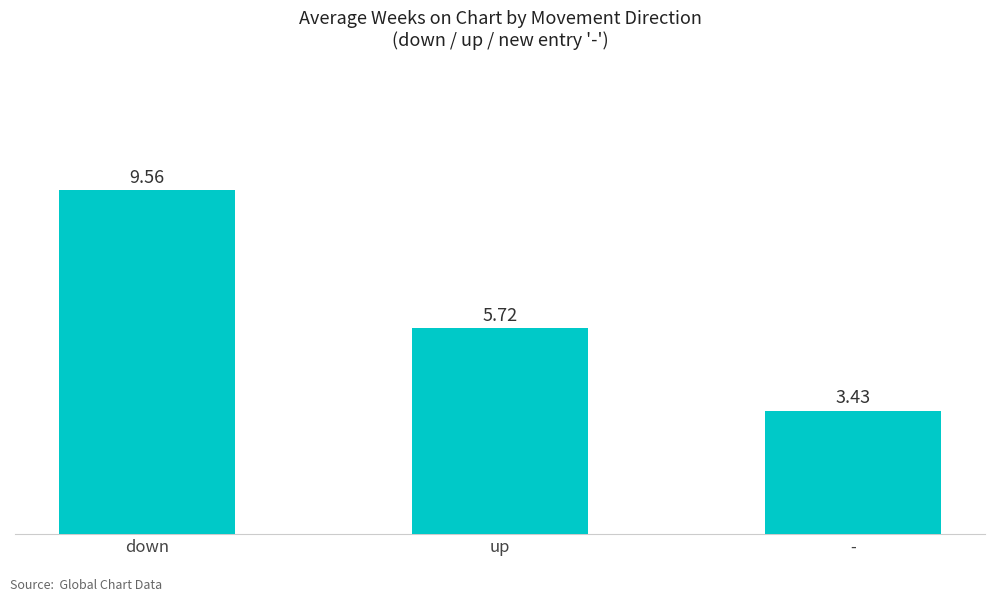

Rank the categories by value from lowest to highest.

-, up, down